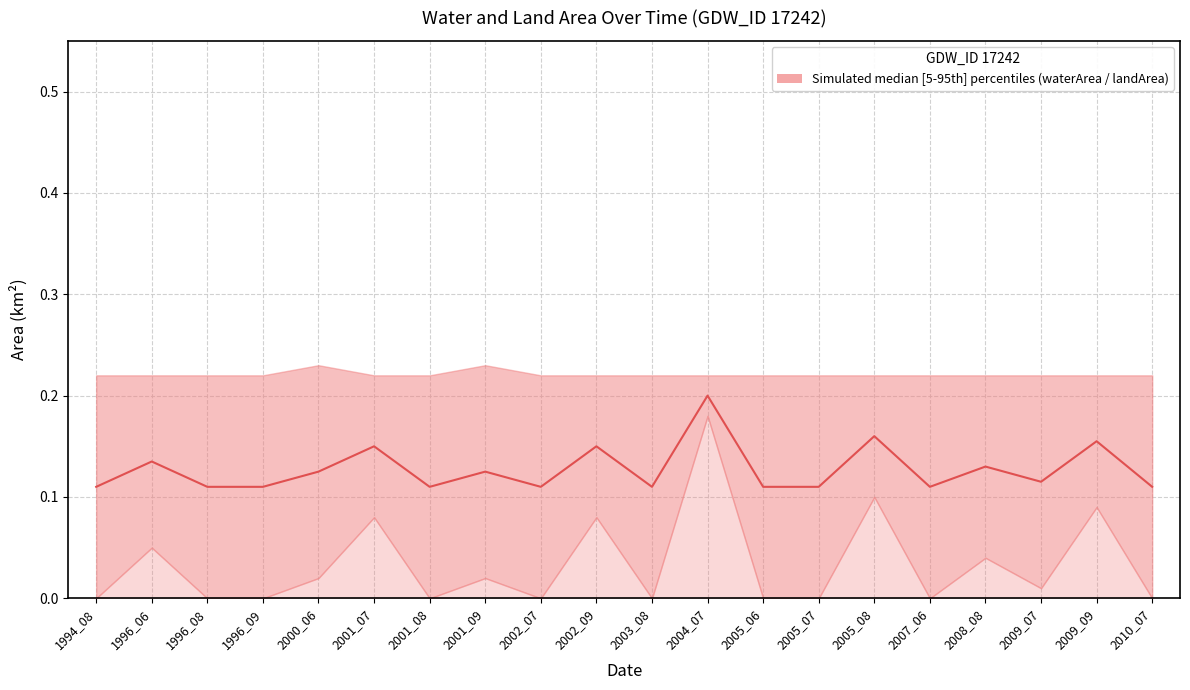

How many data points does each series have?

20